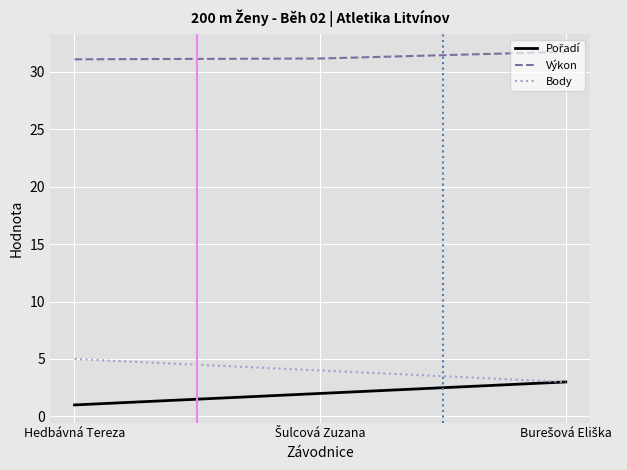

Which series has the largest total across all categories?

Výkon